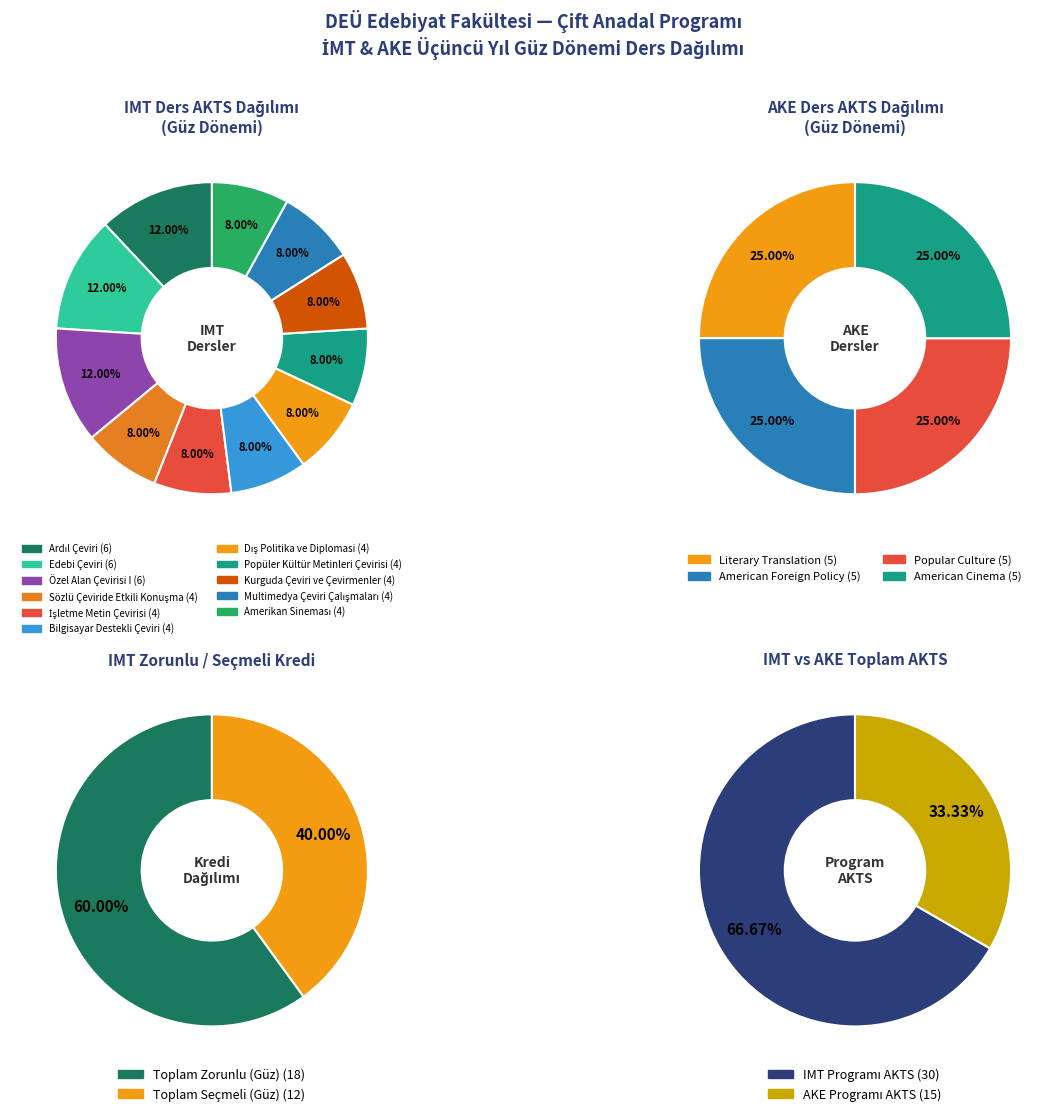

Approximately how many times larger is the value at Bilgisayar Destekli Çeviri compared to Kurguda Çeviri ve Çevirmenler?

1.0